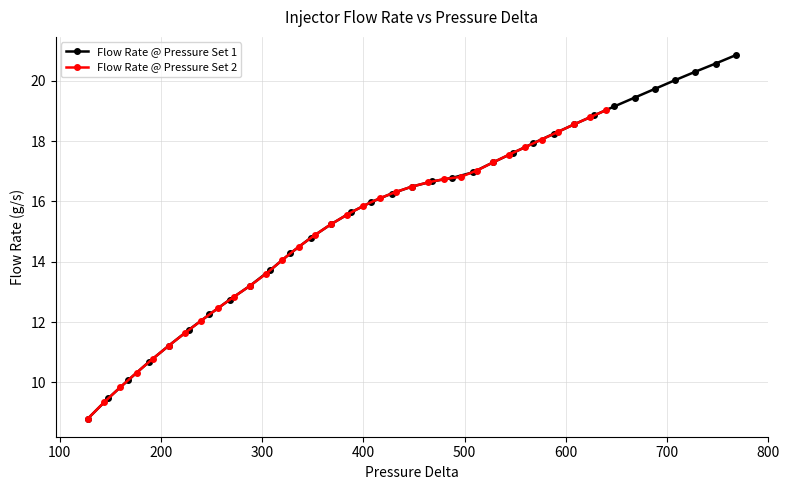

What is the value of the Flow Rate @ Pressure Set 1 point at the 20th from the left?

17.0